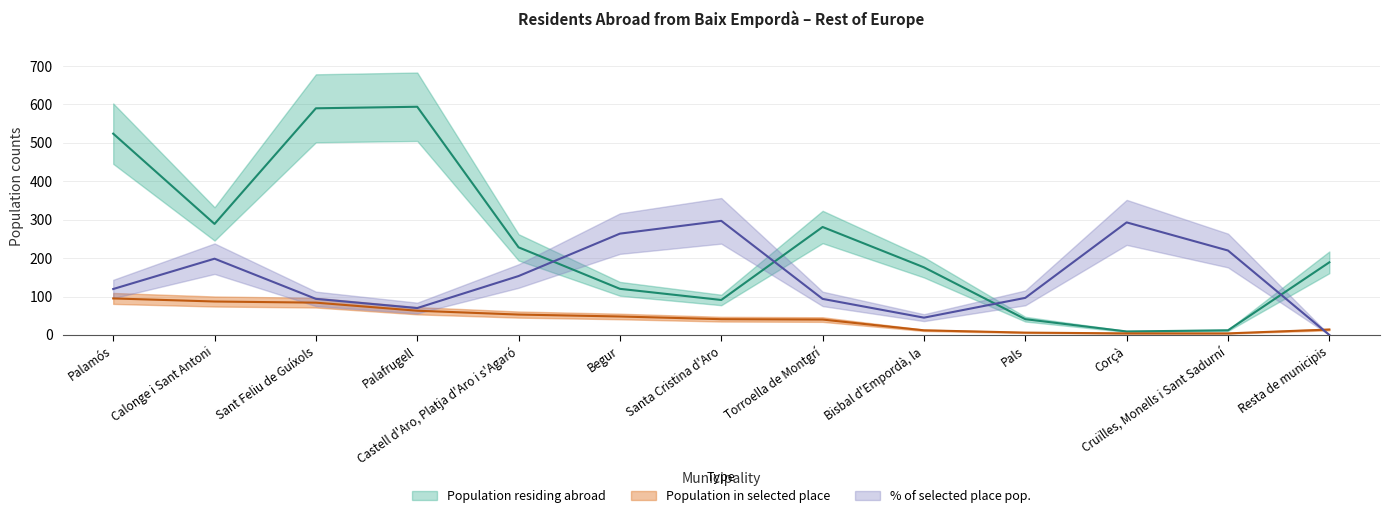

What is the label of the 2nd point from the right?

Cruïlles, Monells i Sant Sadurní